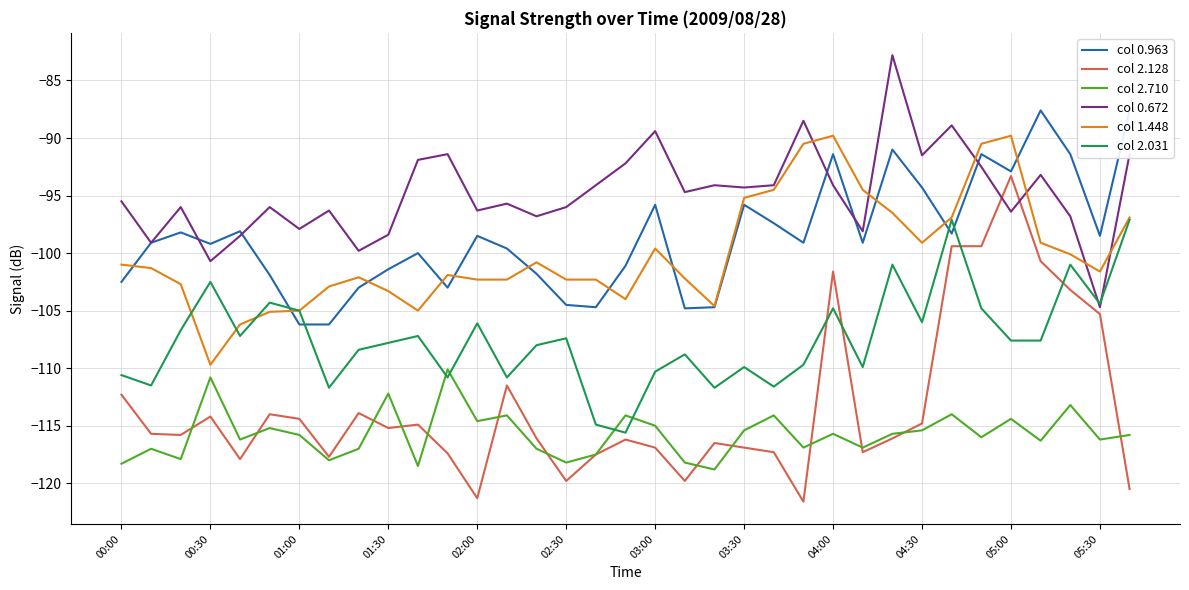

What is the value of the col 2.710 point at the 18th from the left?

-114.1